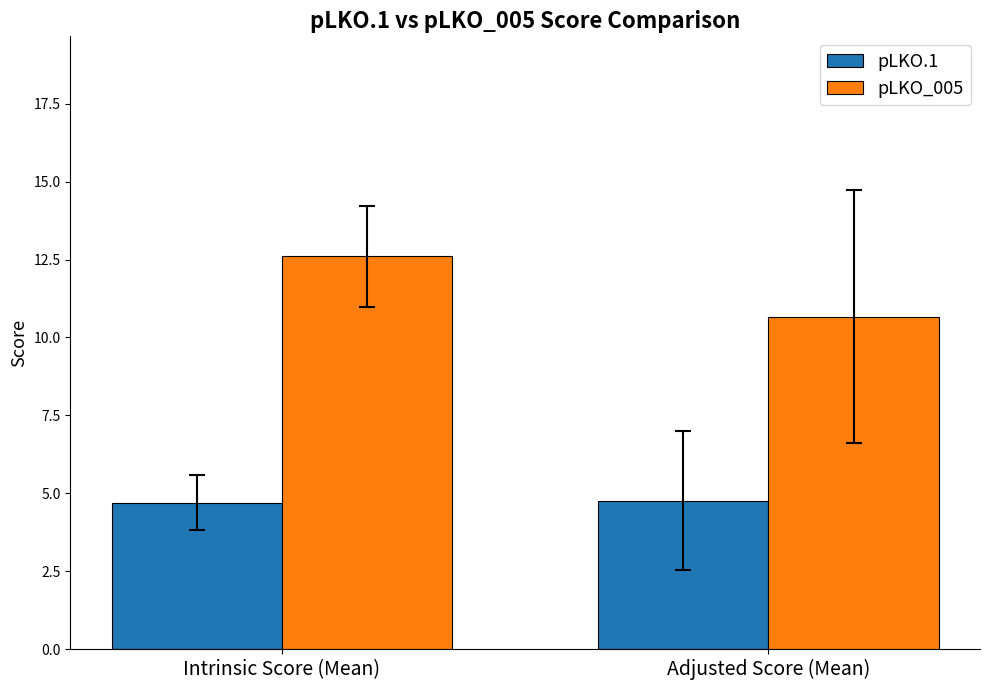

Which series has the largest total across all categories?

pLKO_005